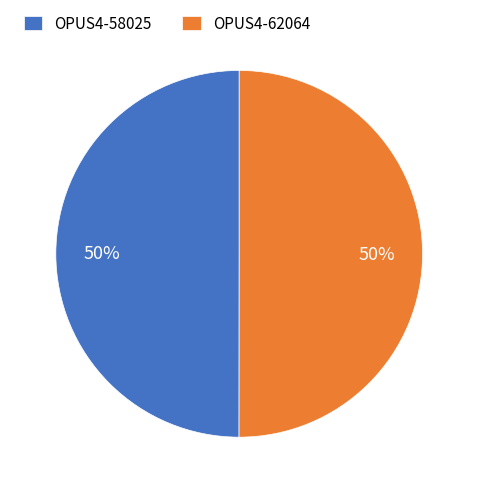

Is it true that OPUS4-58025 is 50% of the pie?

True